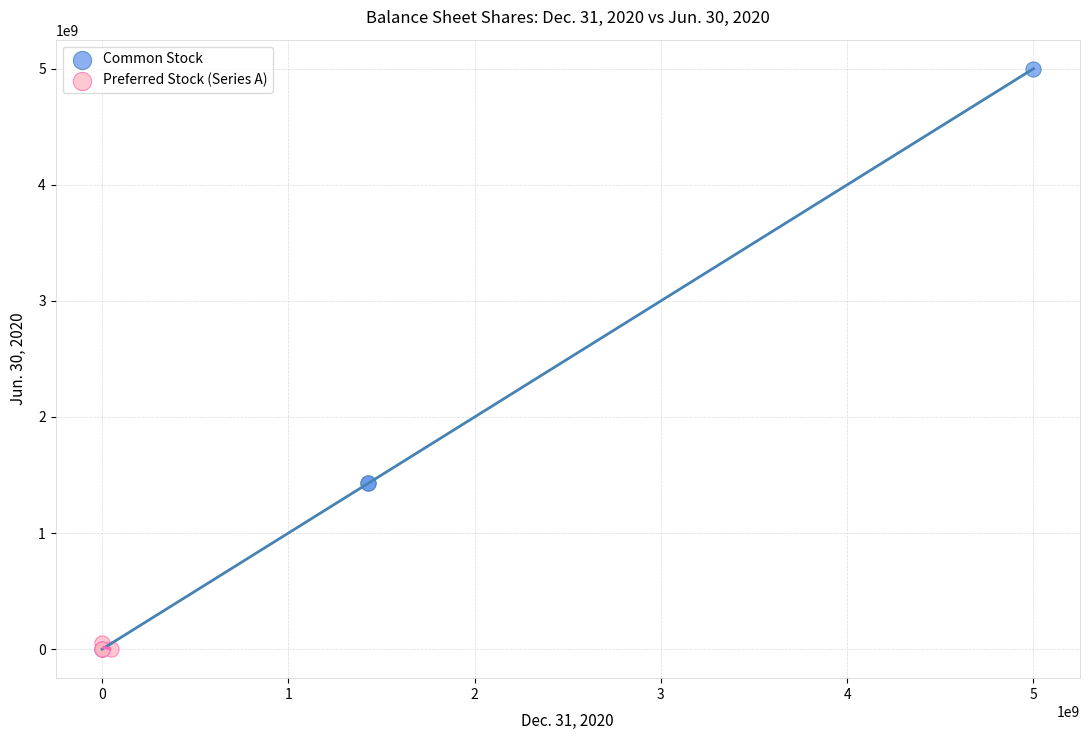

What are all the series names shown in the legend?

Common Stock, Preferred Stock (Series A)